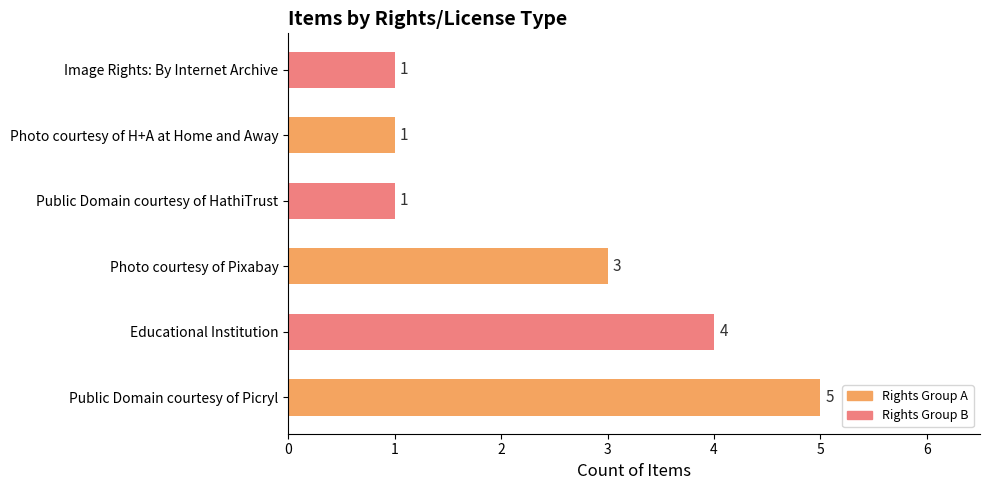

How many data points does each series have?

6